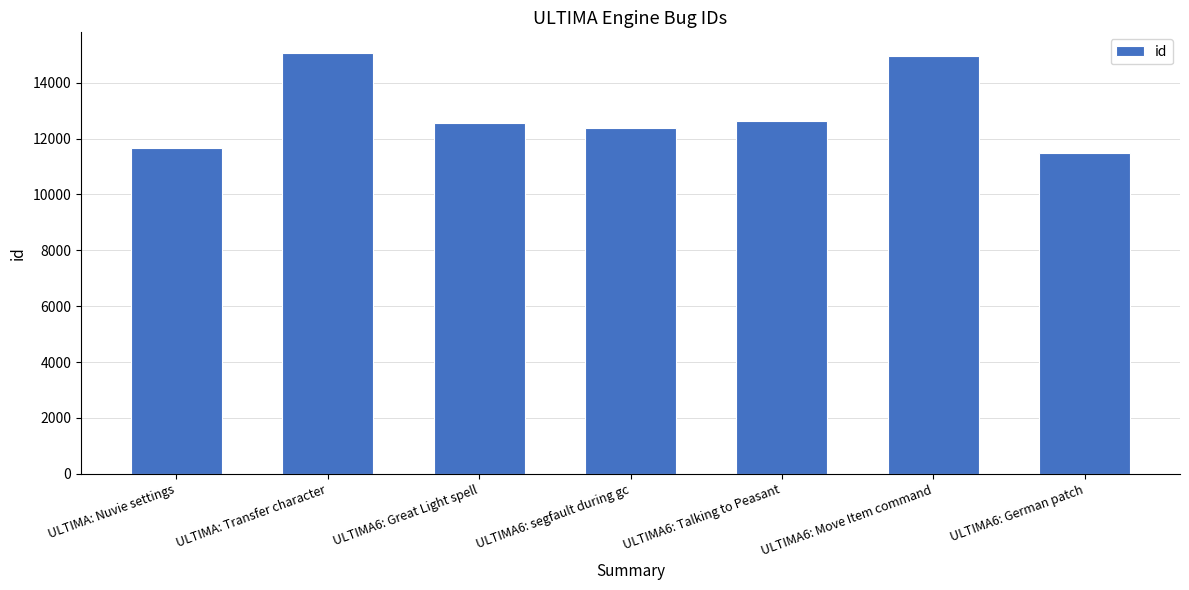

Read the value at ULTIMA6: German patch.

11487